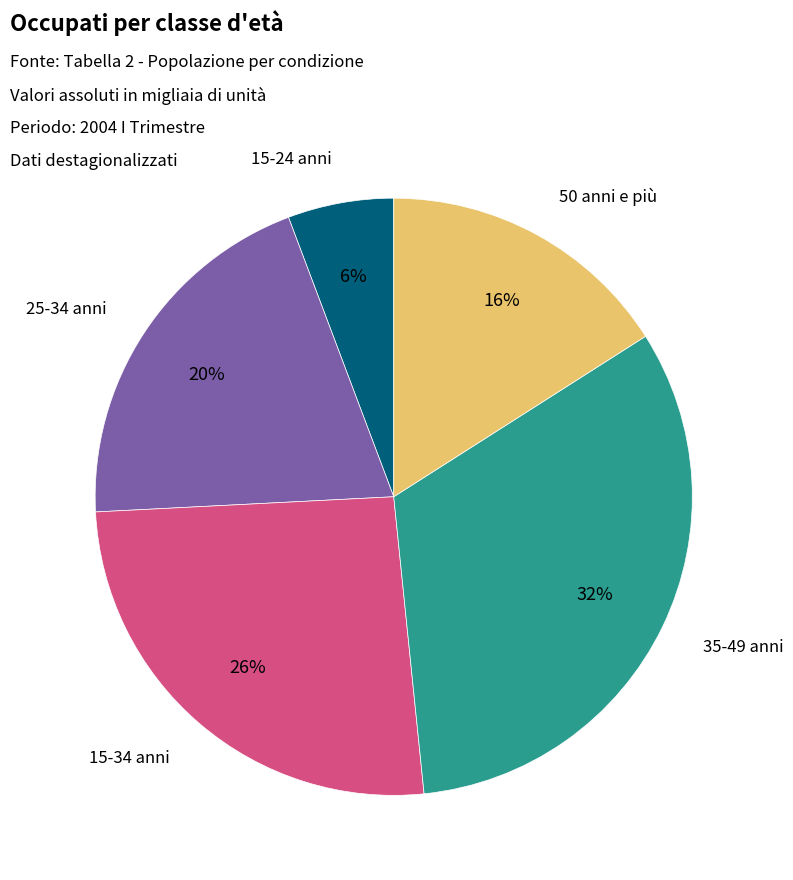

Is the sum of 35-49 anni and 50 anni e più greater than half?

No